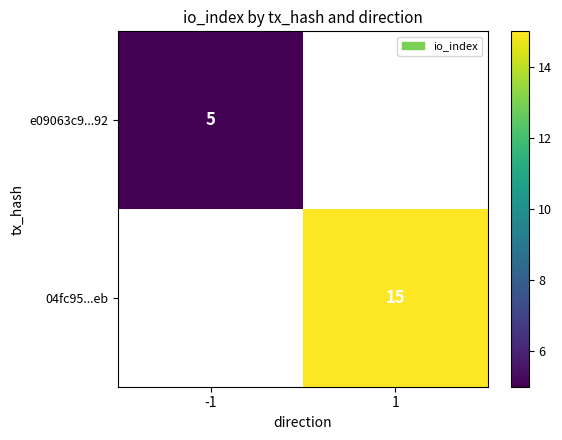

Is it true that e09063c9...92 equals 5 at -1?

True